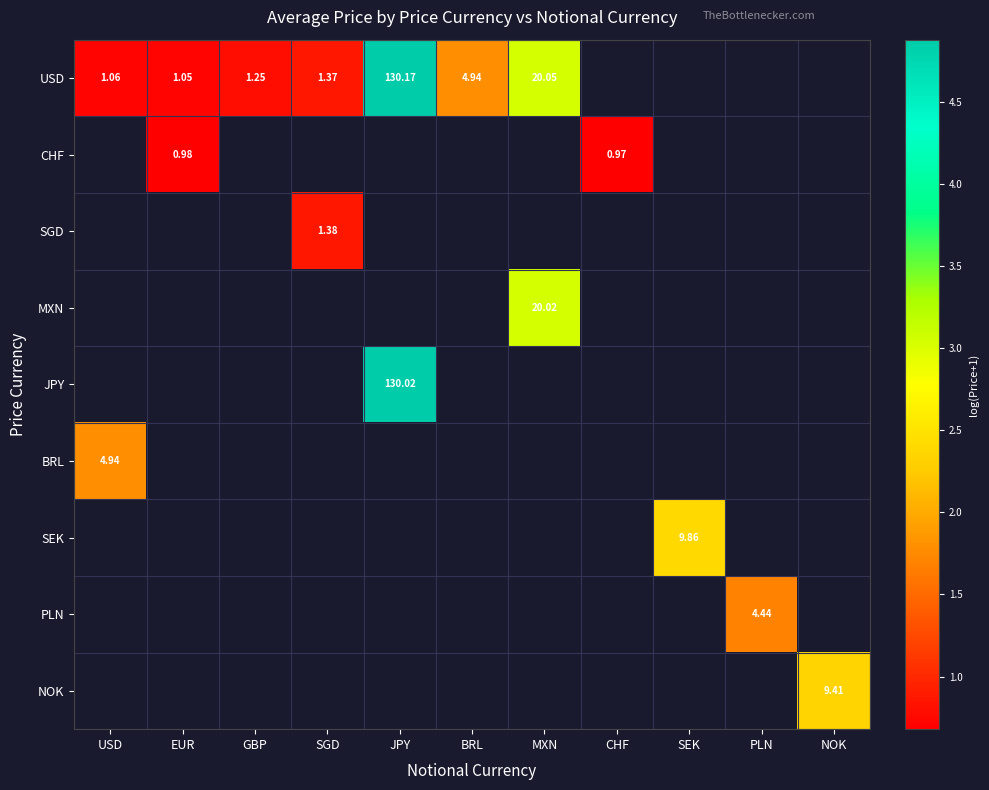

What is the maximum value shown in the chart?

4.9